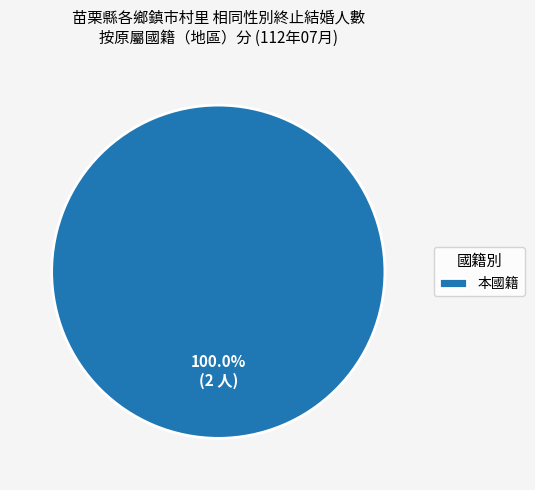

Rank the categories by value from highest to lowest.

本國籍